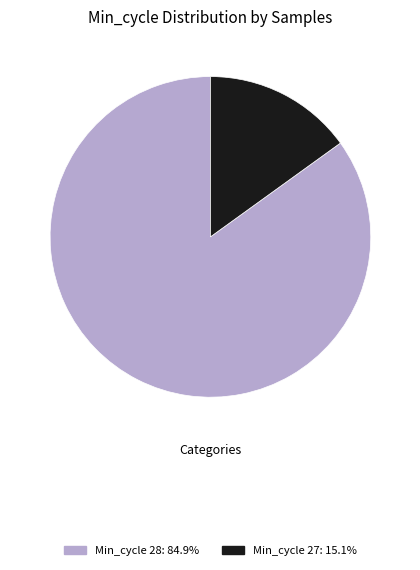

Does any single category account for the majority?

Yes